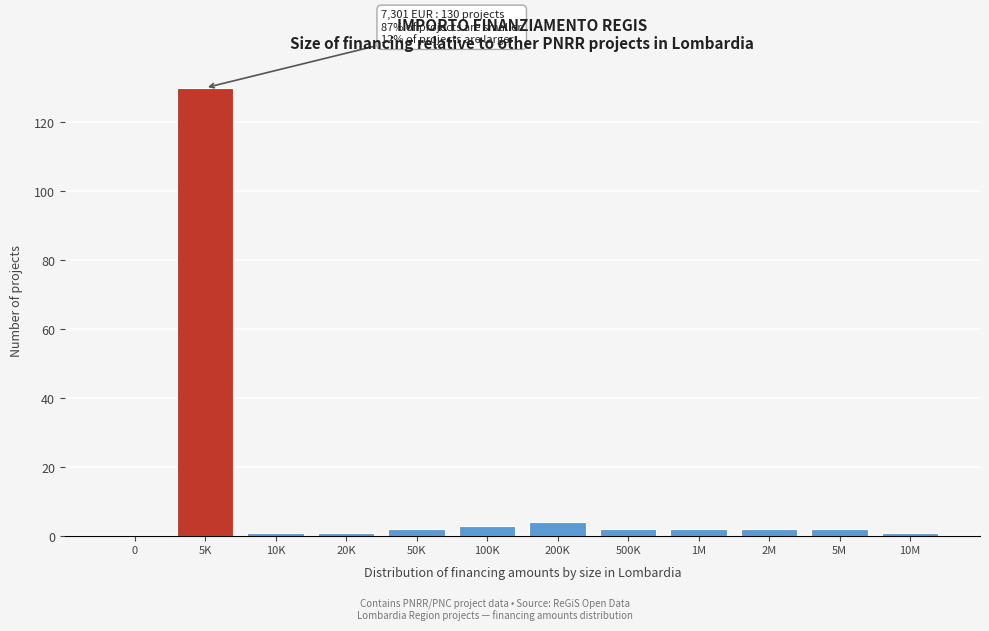

Reading left to right, what are all the values shown in this chart?

0=0	5K=130	10K=1	20K=1	50K=2	100K=3	200K=4	500K=2	1M=2	2M=2	5M=2	10M=1